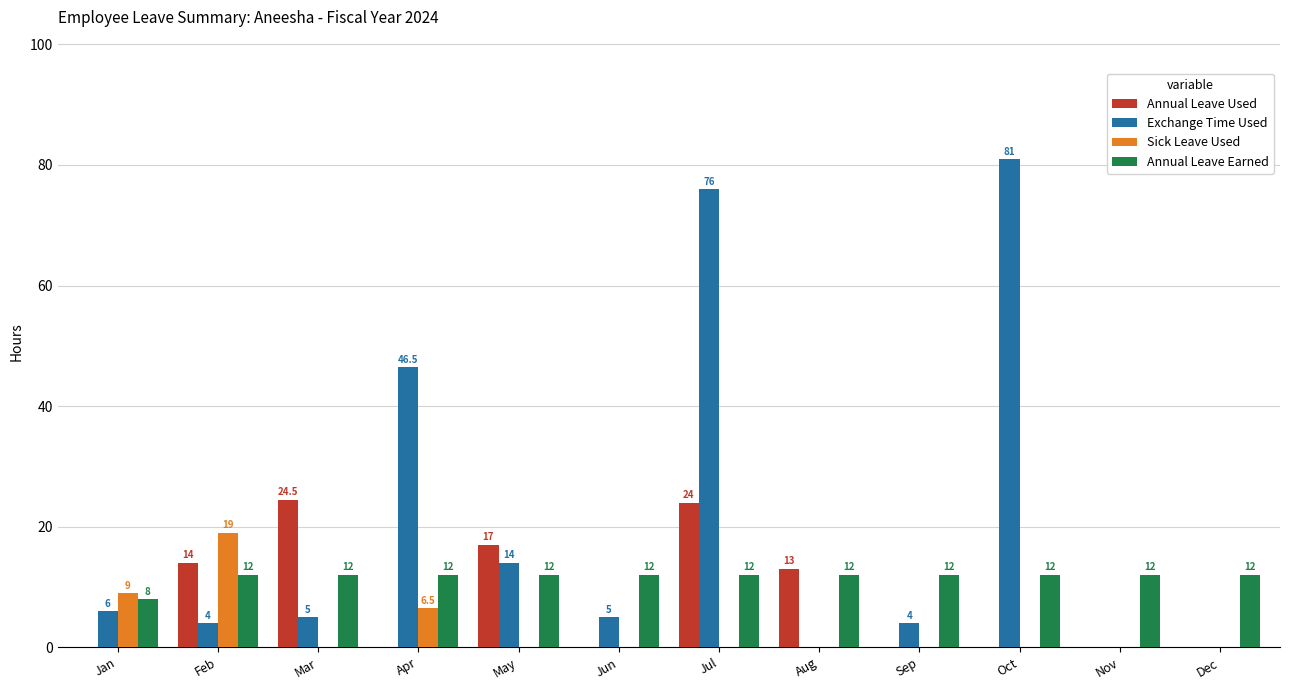

Reading right to left, list all the values displayed in this chart.

Annual Leave Used: 0.0	0.0	0.0	0.0	13.0	24.0	0.0	17.0	0.0	24.5	14.0	0.0
Exchange Time Used: 0.0	0.0	81.0	4.0	0.0	76.0	5.0	14.0	46.5	5.0	4.0	6.0
Sick Leave Used: 0.0	0.0	0.0	0.0	0.0	0.0	0.0	0.0	6.5	0.0	19.0	9.0
Annual Leave Earned: 12.0	12.0	12.0	12.0	12.0	12.0	12.0	12.0	12.0	12.0	12.0	8.0